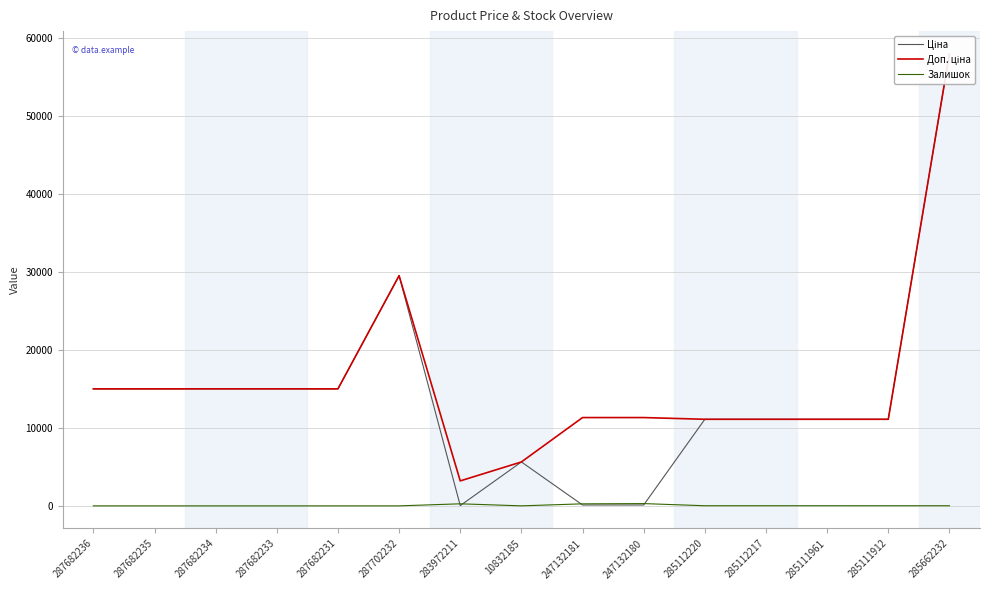

What are all the series names shown in the legend?

Ціна, Доп. ціна, Залишок